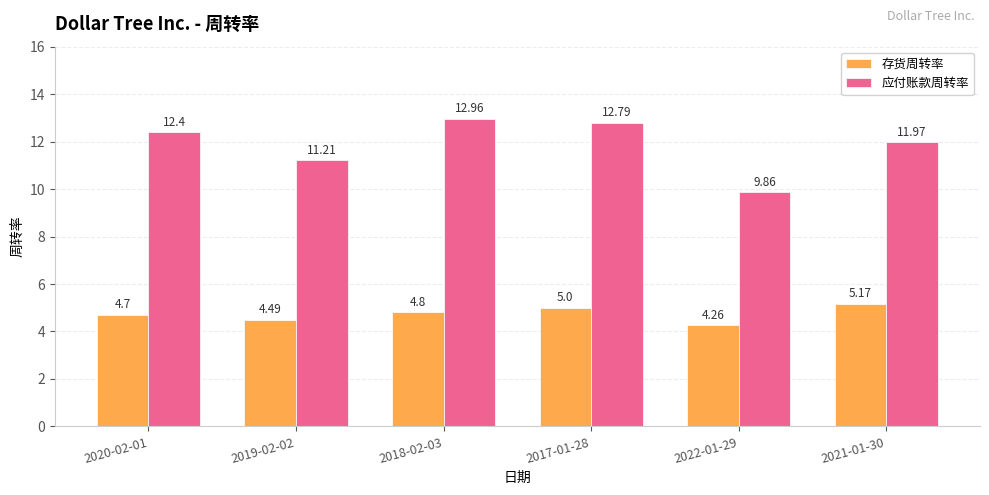

Which series has the widest spread of values?

应付账款周转率